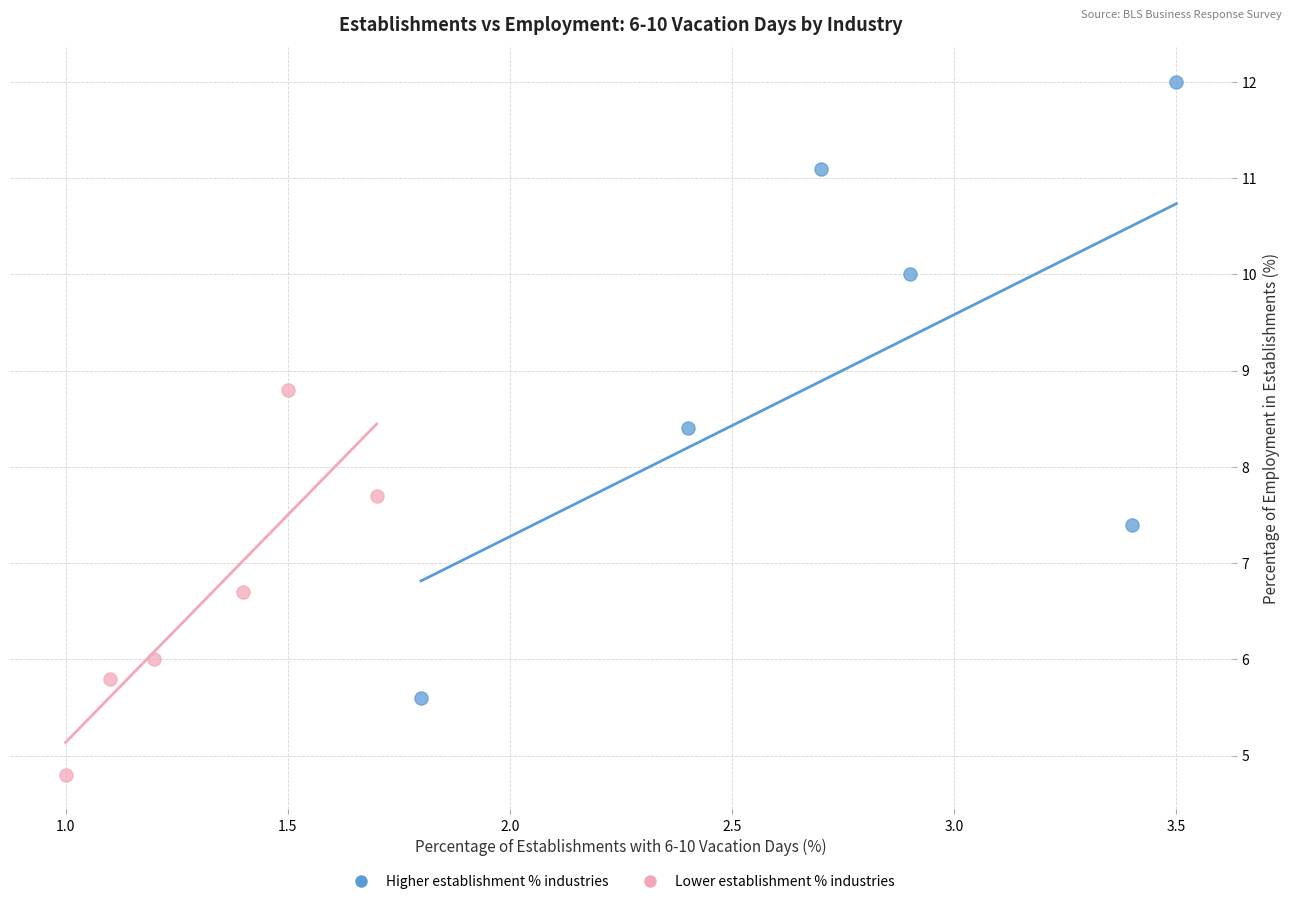

Which series contains the highest Y value?

Higher establishment % industries